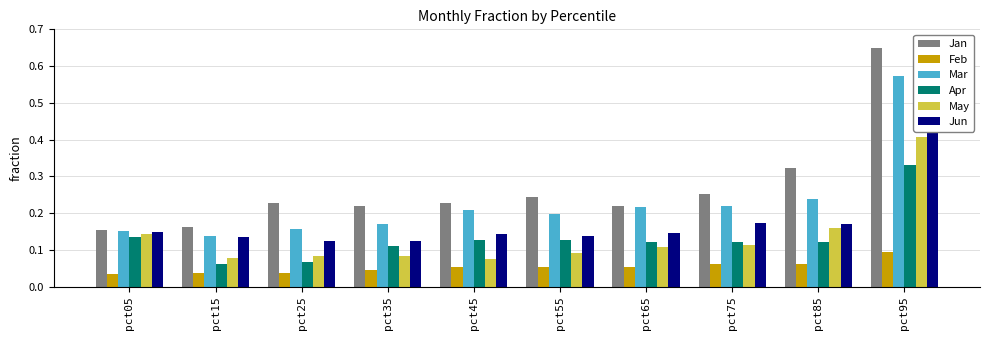

Are the bars horizontal?

No